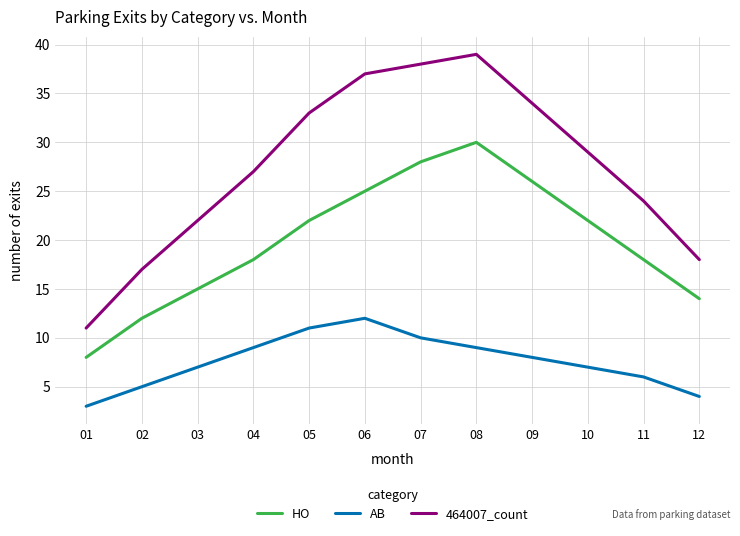

Is it true that 464007_count equals 22 at 03?

True